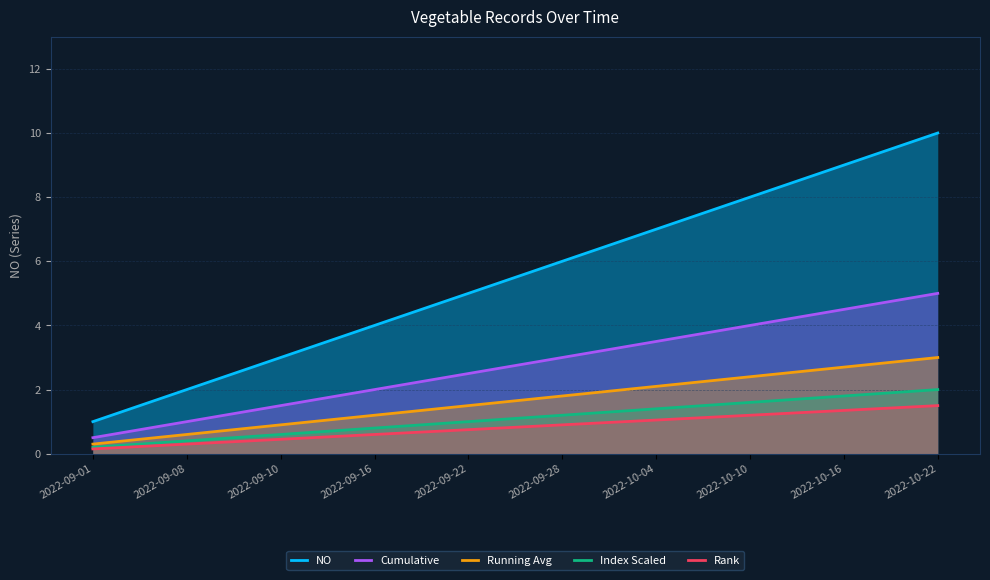

True or false: Cumulative has a value of 0.3 at 2022-09-01.

False